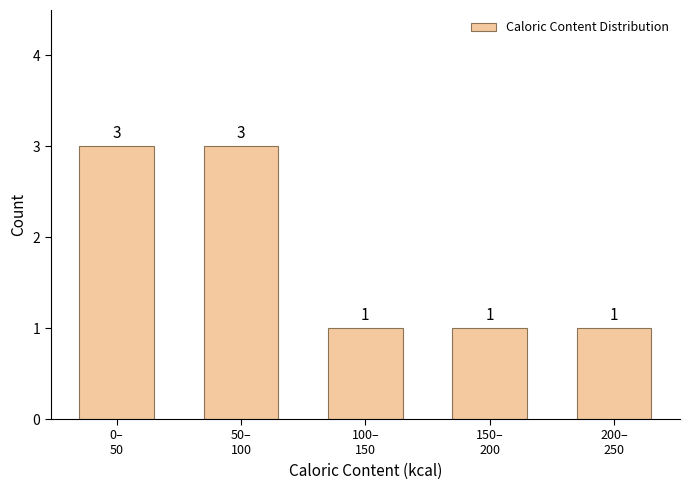

Reading left to right, extract all data points from this chart.

3	3	1	1	1